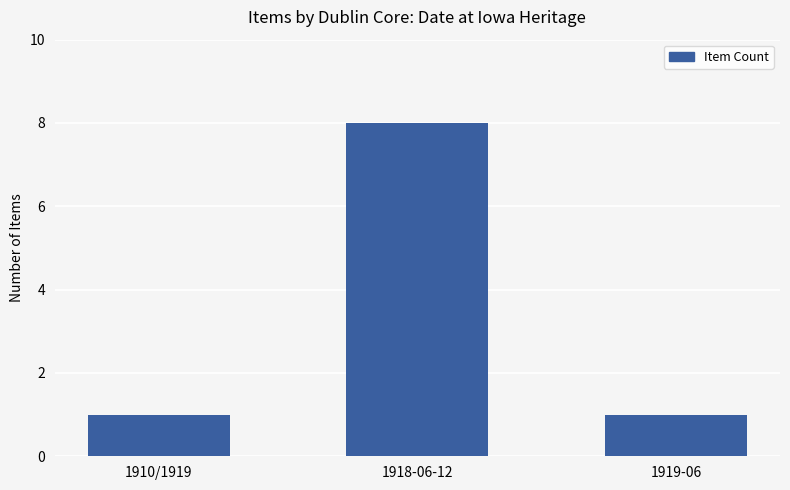

What is the sum of the values at 1910/1919 and 1919-06?

2